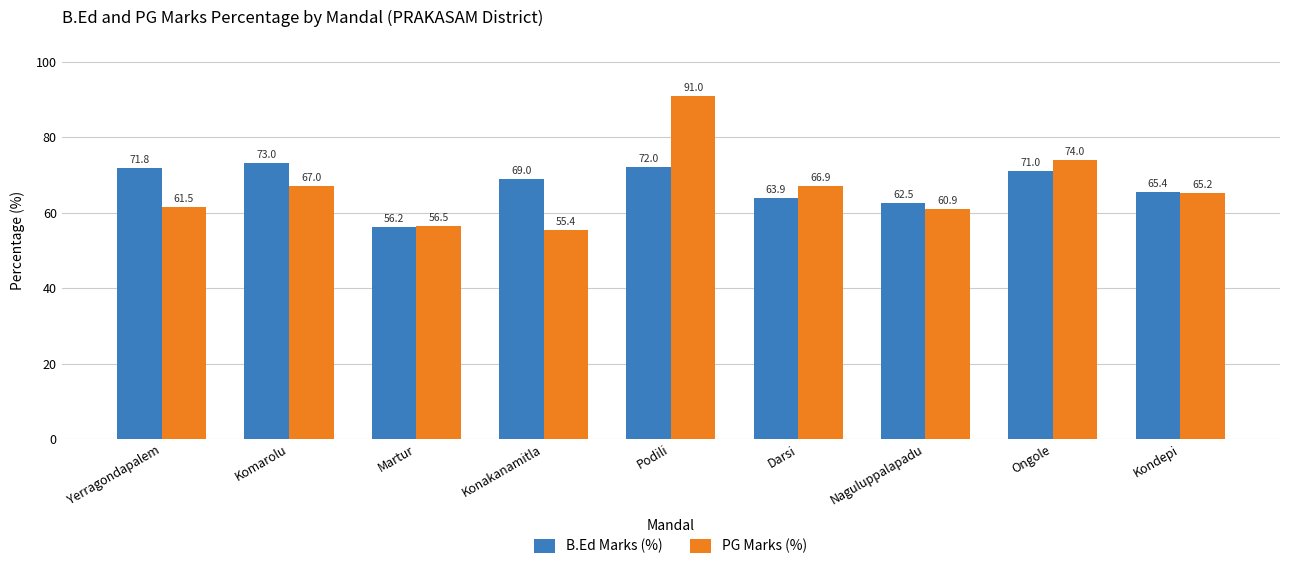

Which series changed the most between Darsi and Naguluppalapadu?

PG Marks (%)